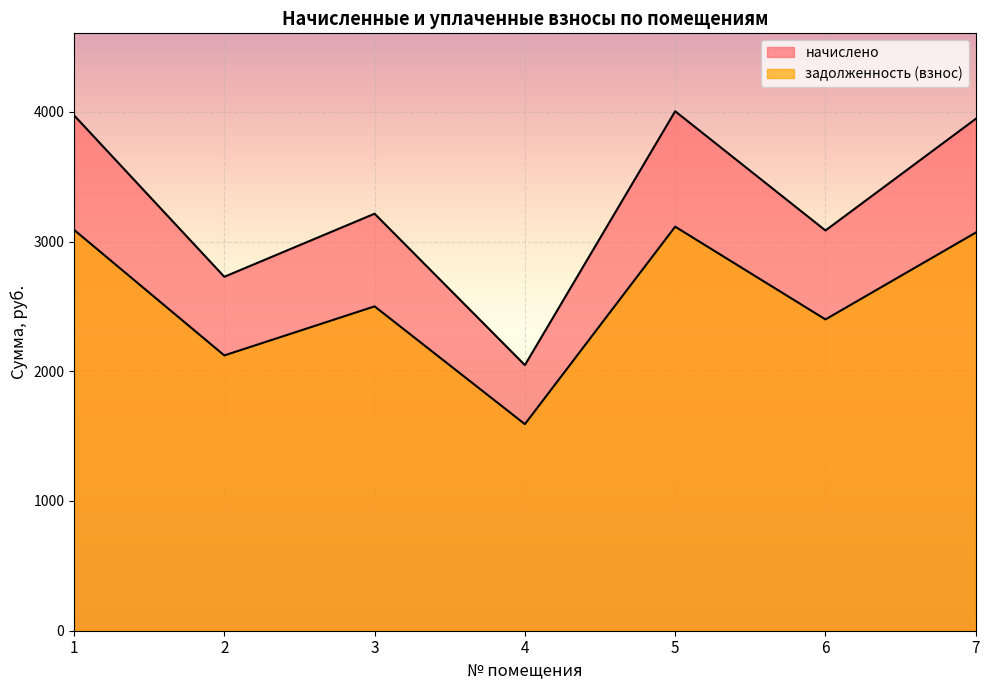

How many values in the начислено series exceed 3214?

4